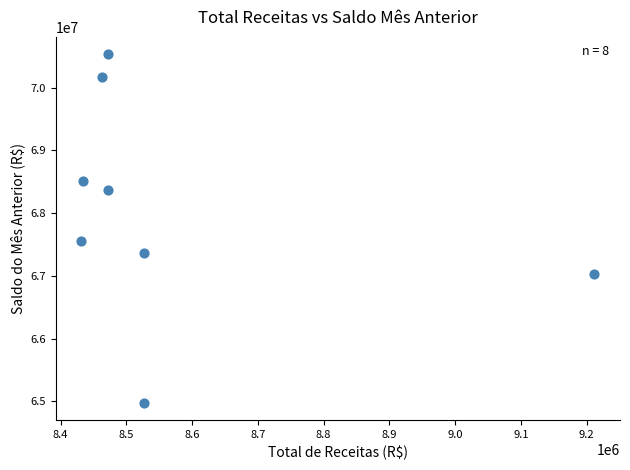

What is the range of X values (max minus min)?

780262.1